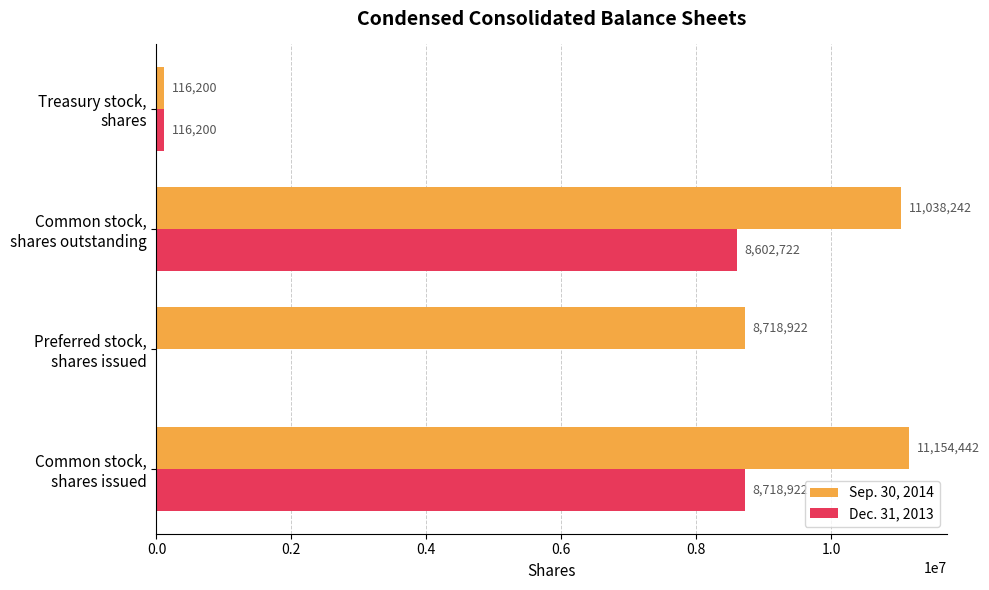

What is the highest value of the Dec. 31, 2013 series?

8718922